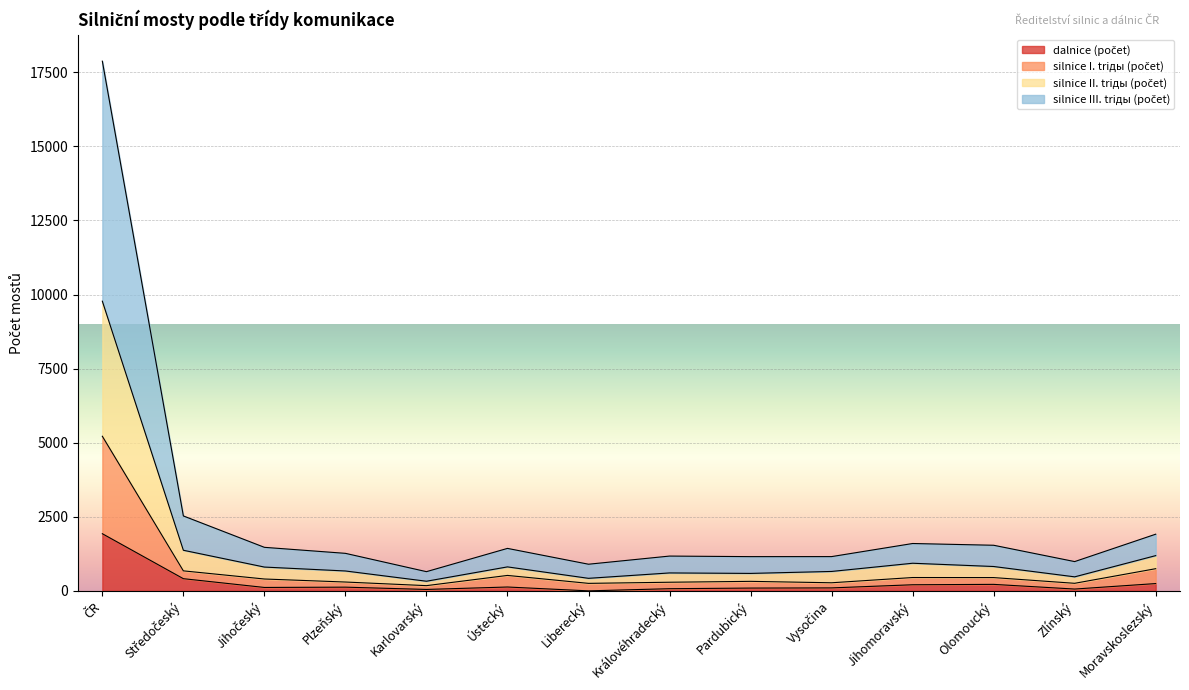

What is the total value across all series at Plzeňský?

1267